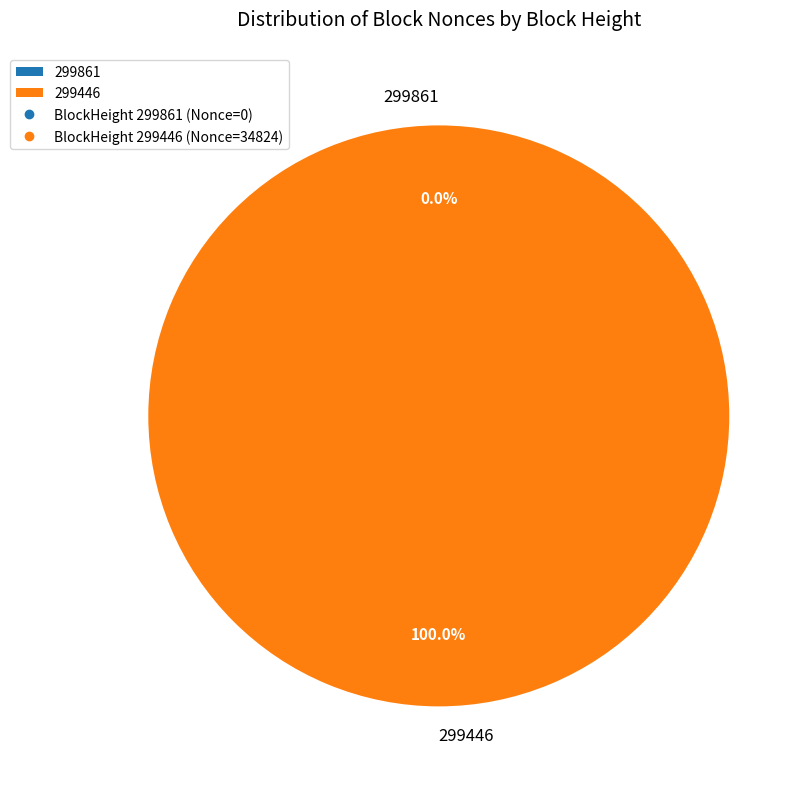

What is the smallest slice in the pie chart?

299861